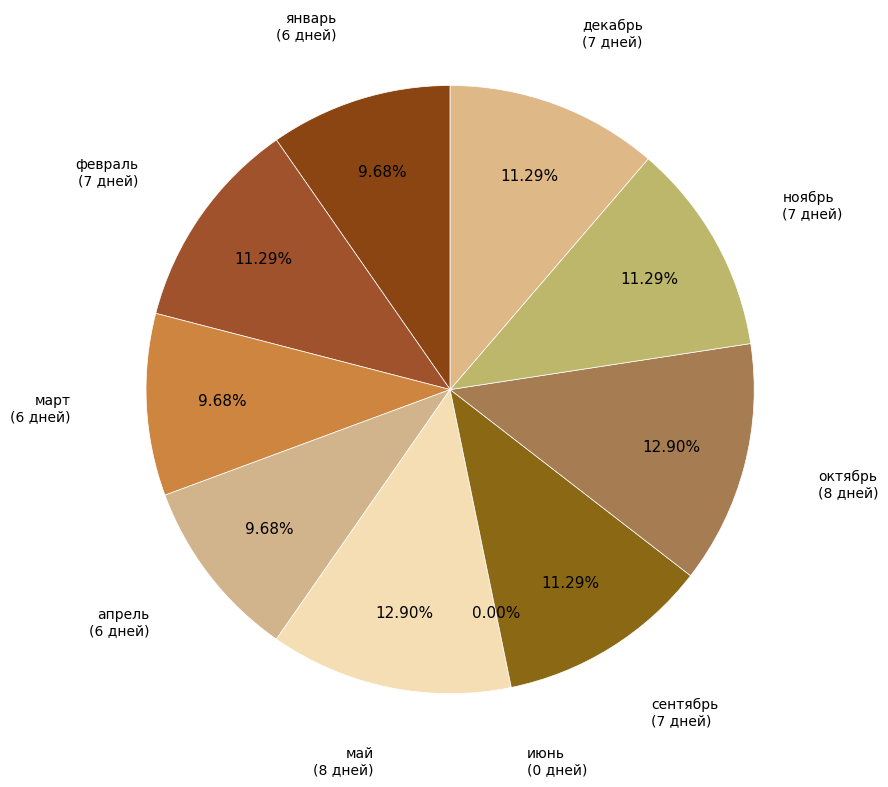

To the nearest percent, what is the difference between the largest and smallest slice percentages?

13%